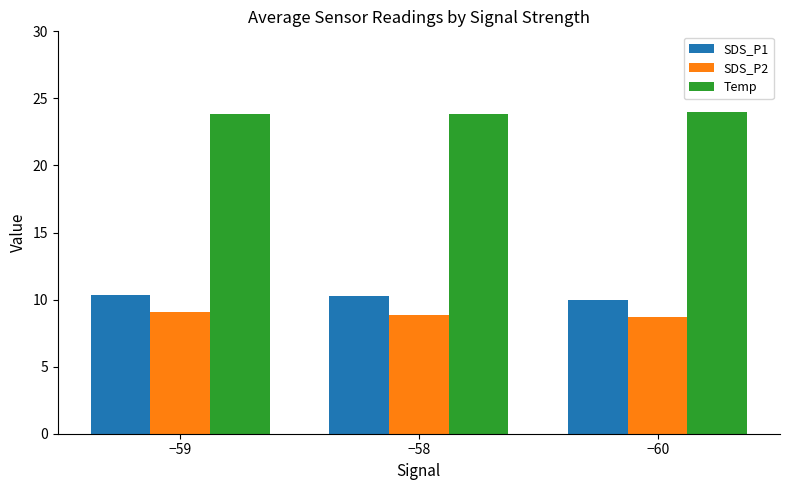

What is the spread (max minus min) of values at −59?

14.7